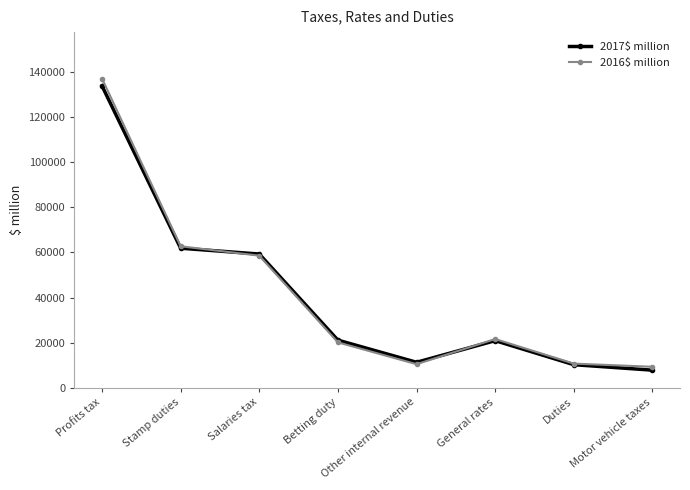

What is the minimum value shown in the chart?

7814